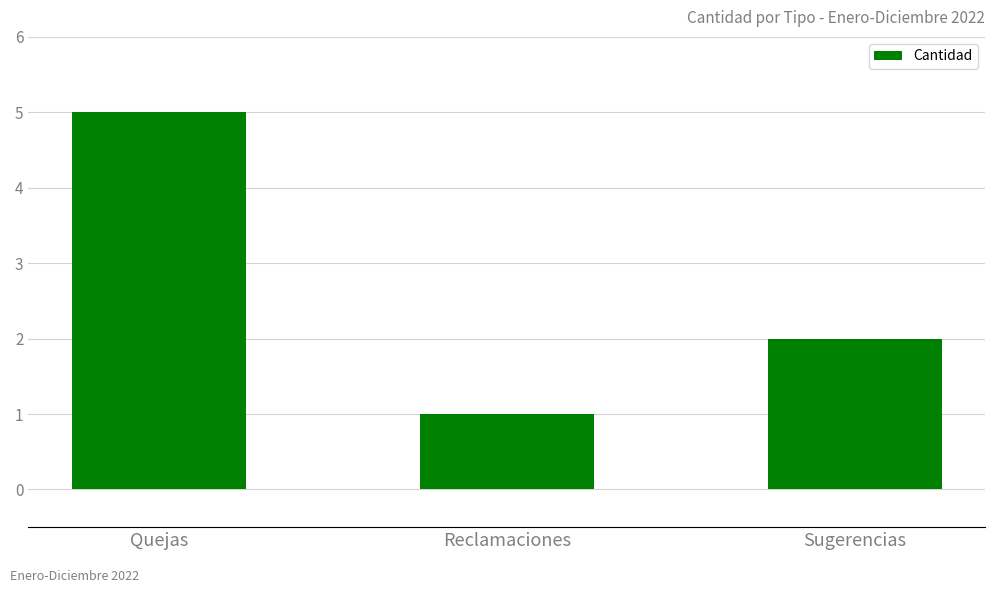

Rank the categories by value from highest to lowest.

Quejas, Sugerencias, Reclamaciones